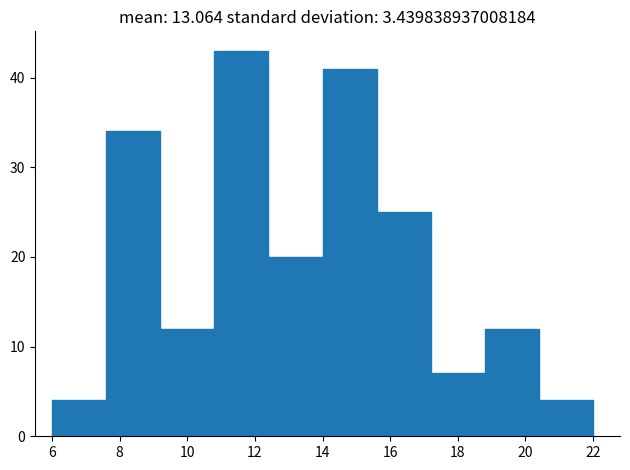

Over which range of the x-axis is the bar tallest?

10.8 to 12.4